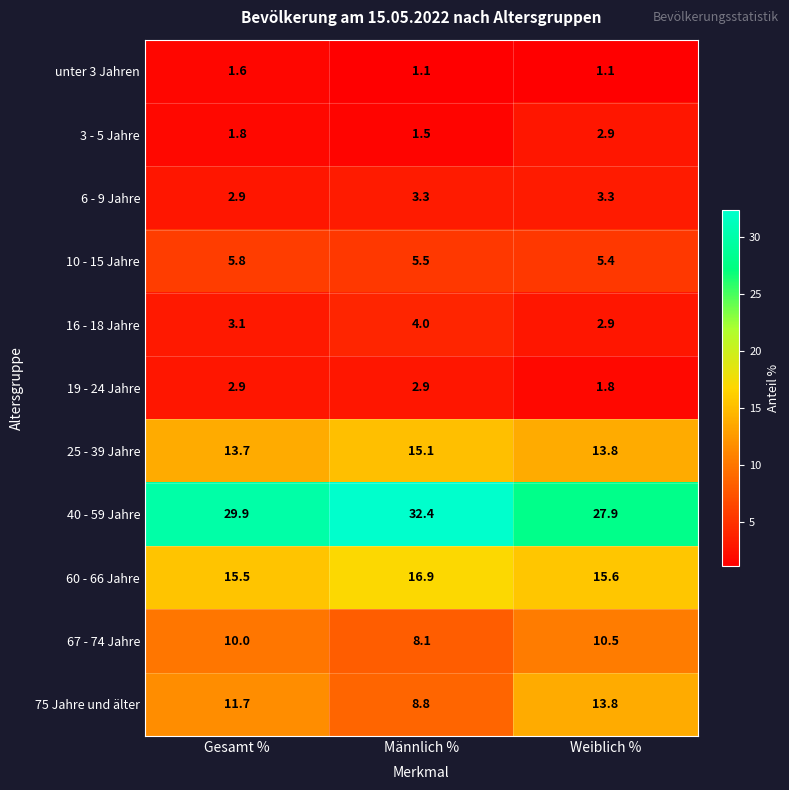

How many data points in 16 - 18 Jahre are above 3?

2